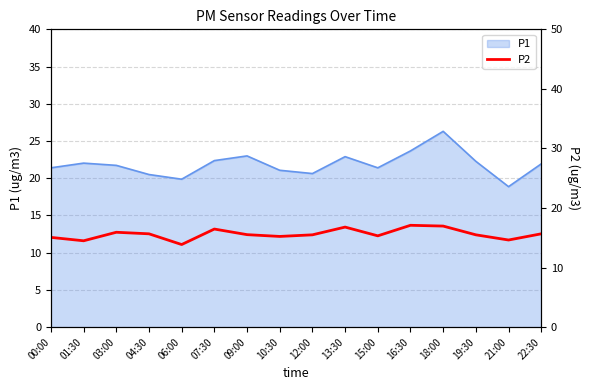

Which category has the lowest value across all series?

06:00